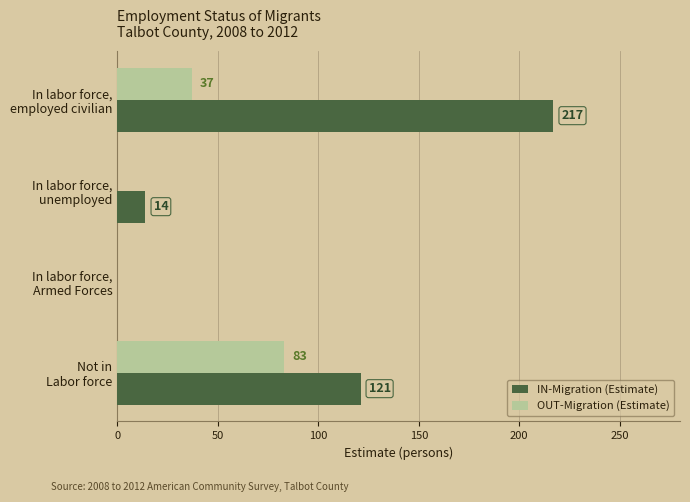

Count the number of categories in the chart.

4